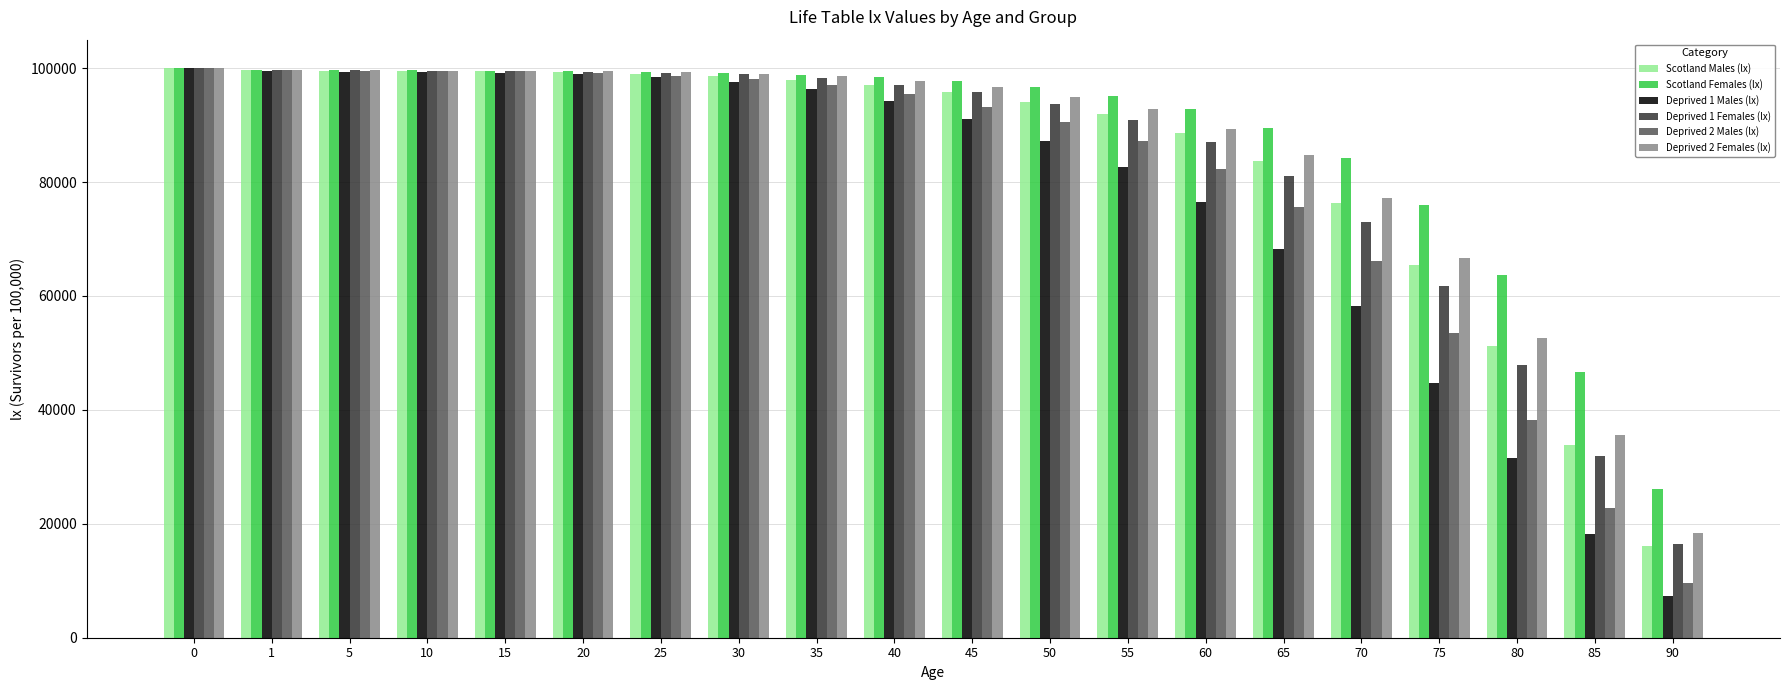

What is the highest value of the Deprived 1 Males (lx) series?

100000